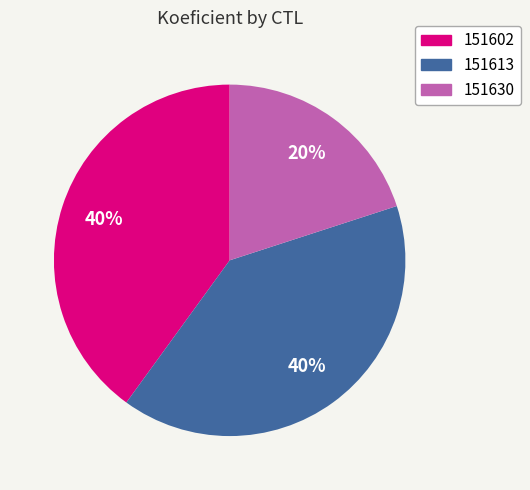

Which has a higher value, 151630 or 151602?

151602